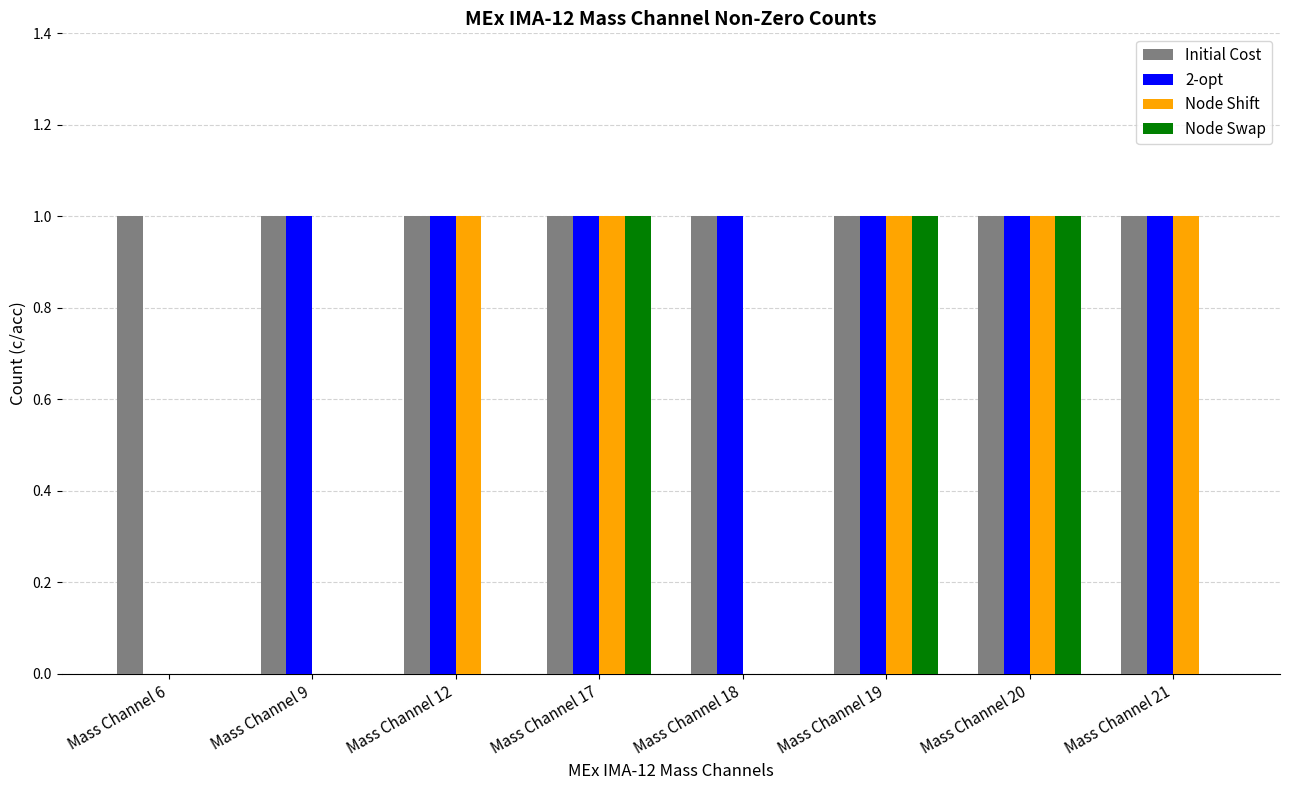

Which series changed the most between Mass Channel 20 and Mass Channel 21?

Node Swap